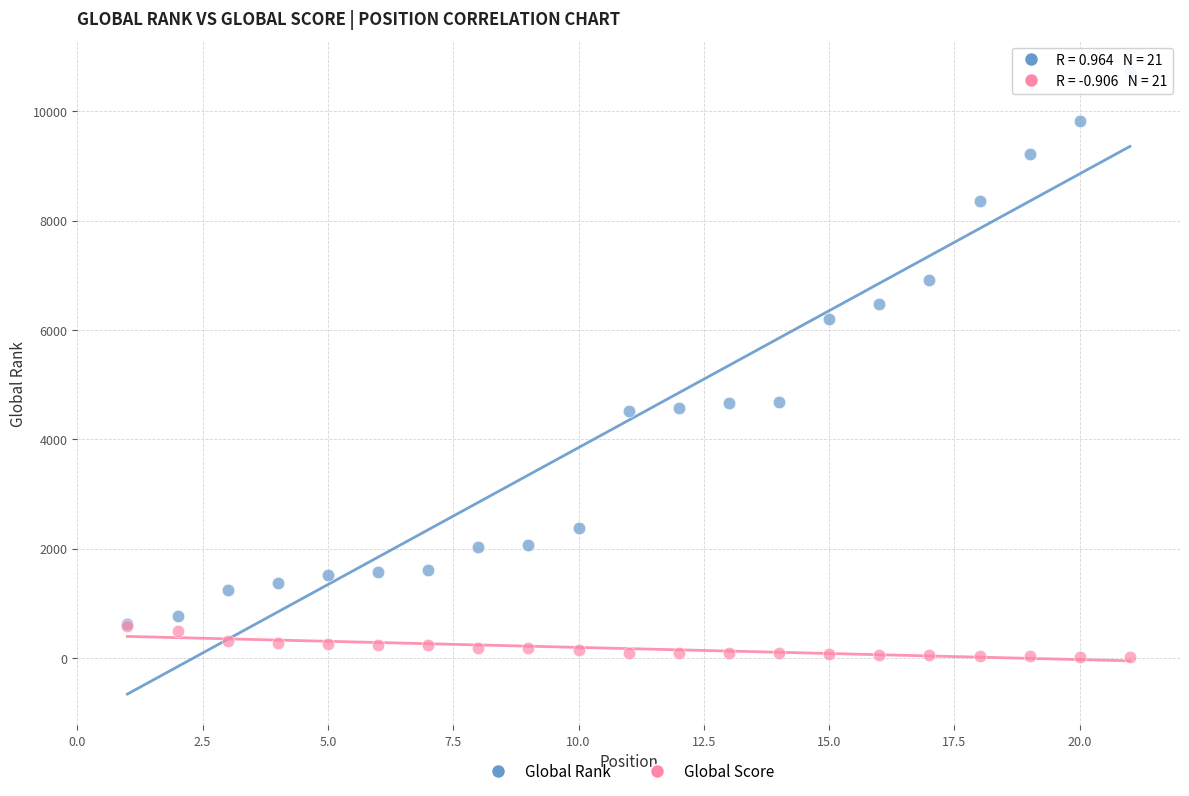

Which series reaches the maximum Y coordinate?

Global Rank